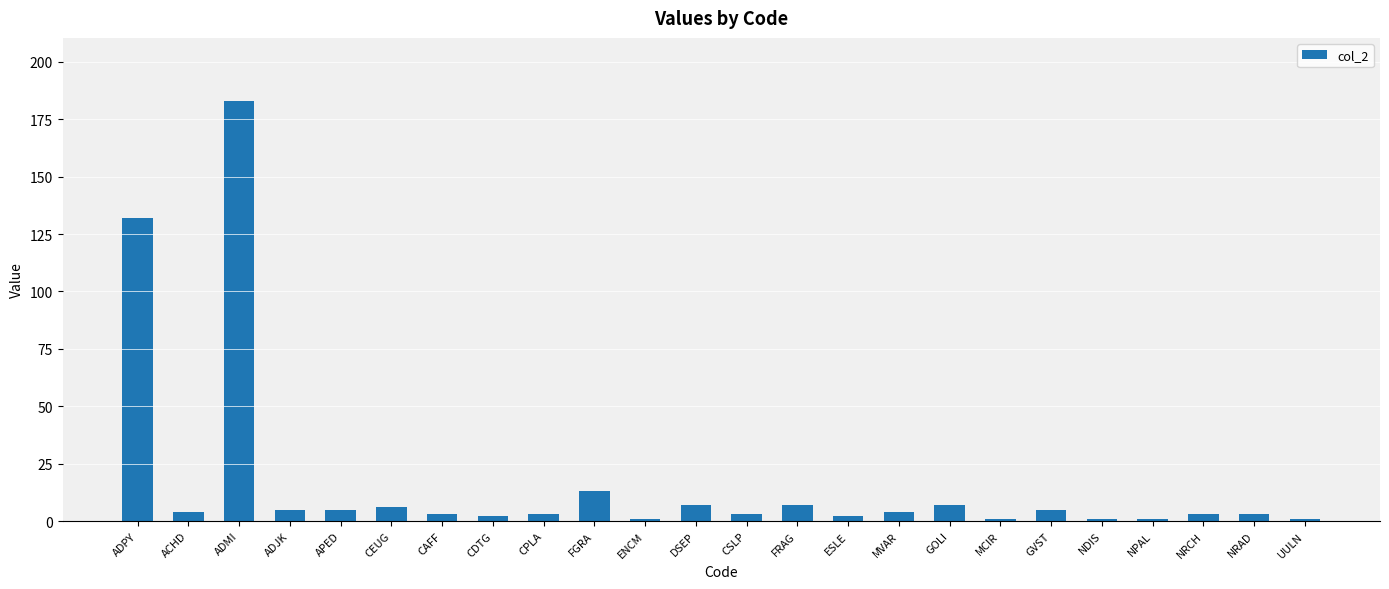

Reading left to right, what are all the values shown in this chart?

132	4	183	5	5	6	3	2	3	13	1	7	3	7	2	4	7	1	5	1	1	3	3	1